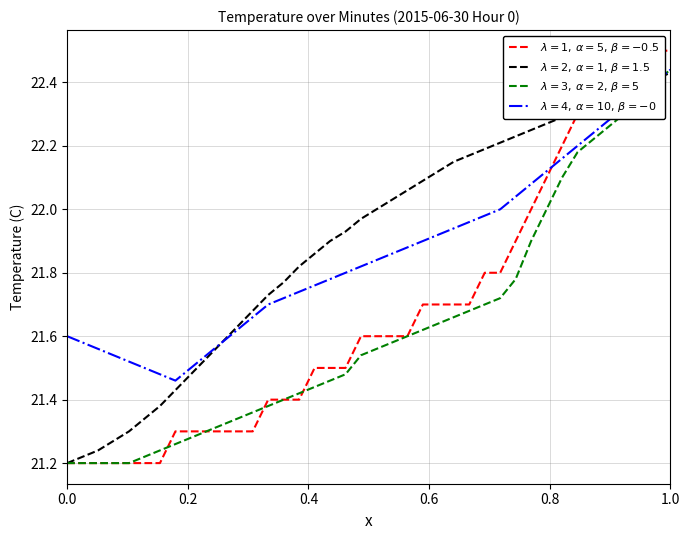

Which has a higher value, 18 or 14?

18